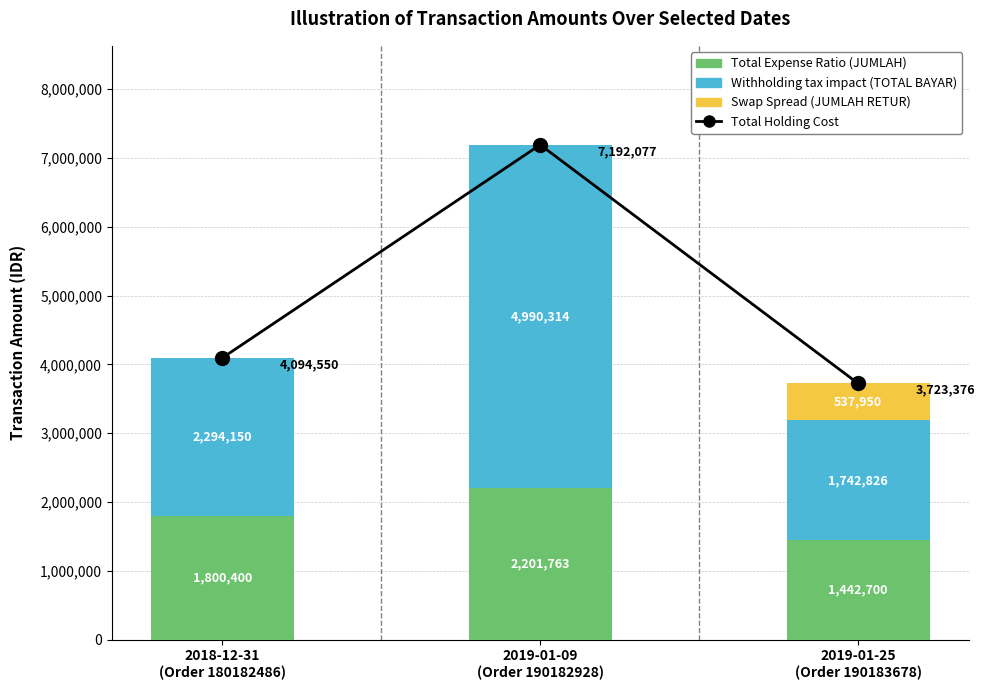

What is the difference between the Total Expense Ratio values at 2019-01-09
(Order 190182928) and 2019-01-25
(Order 190183678)?

759063